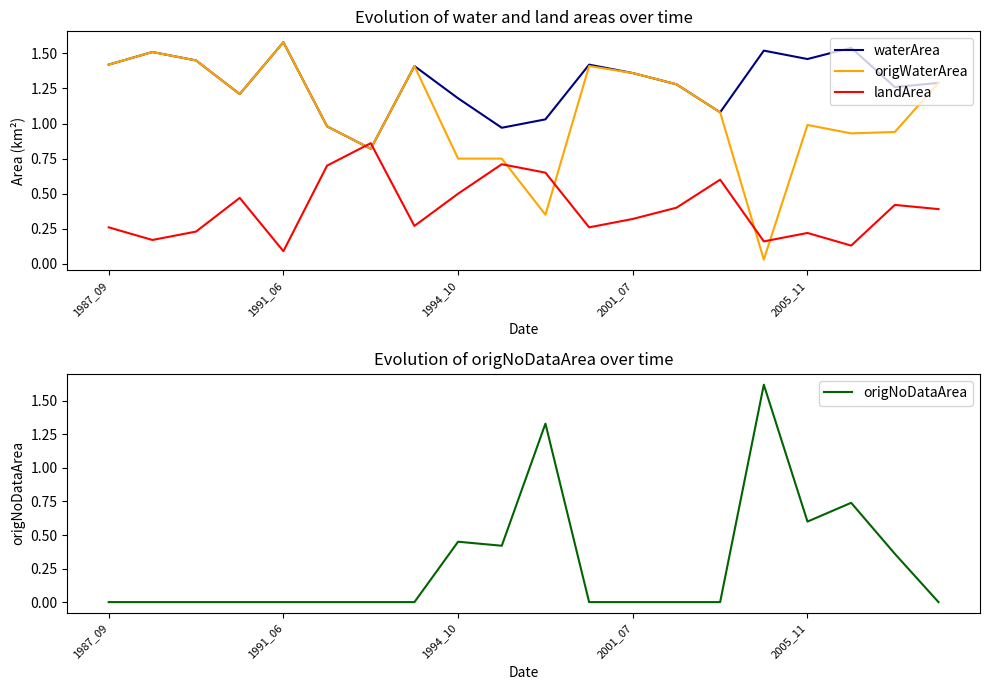

What is the difference between the maximum and second lowest values in the origNoDataArea series?

1.6